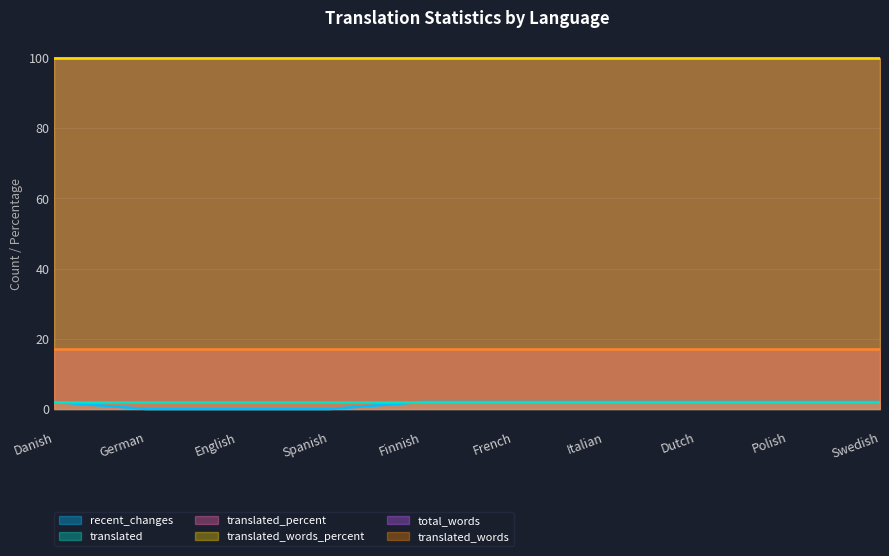

What is the minimum value for translated?

2